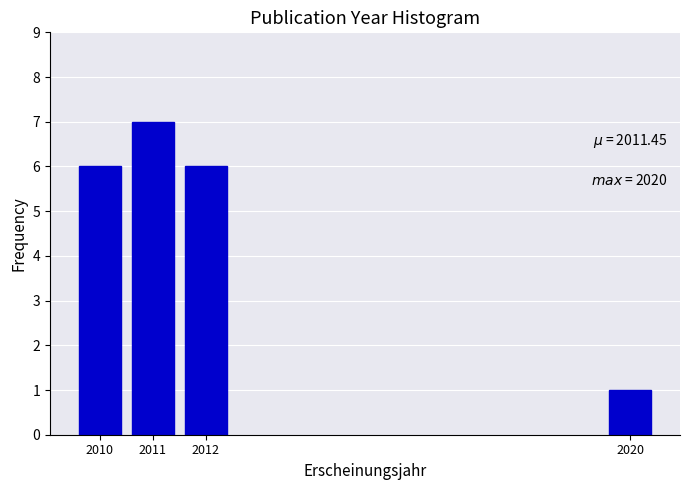

Reading right to left, extract all data points from this chart.

1	6	7	6